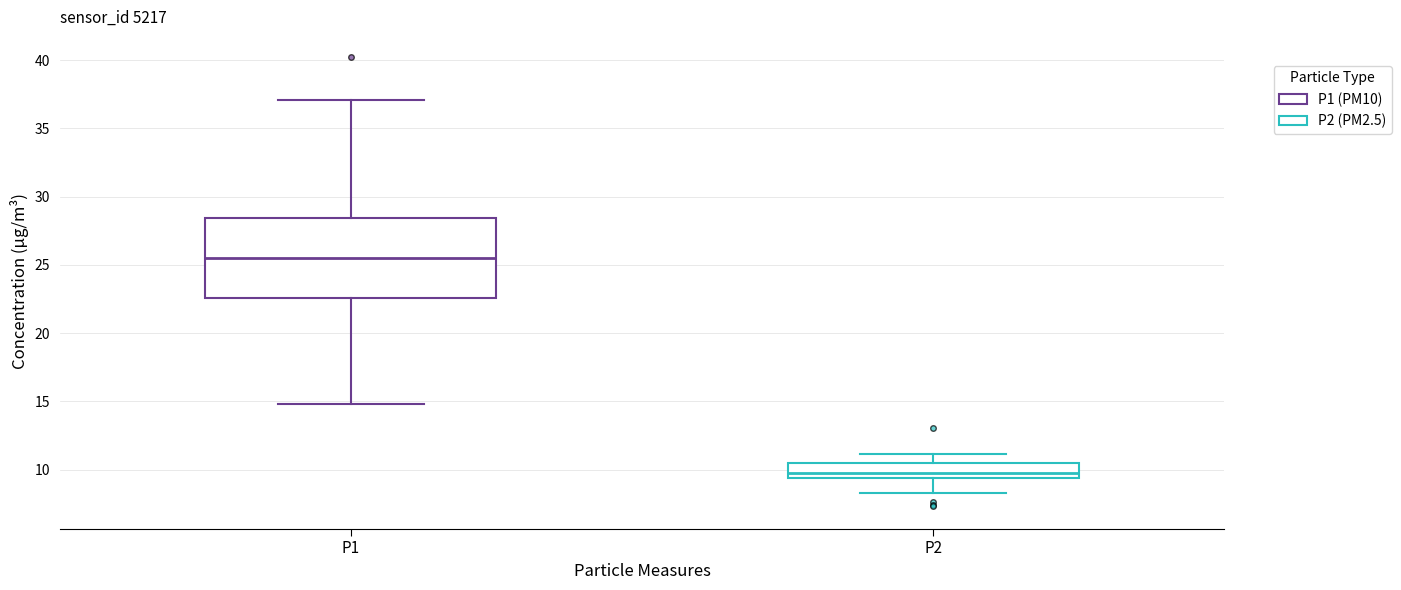

Which box has the lowest median line?

P2